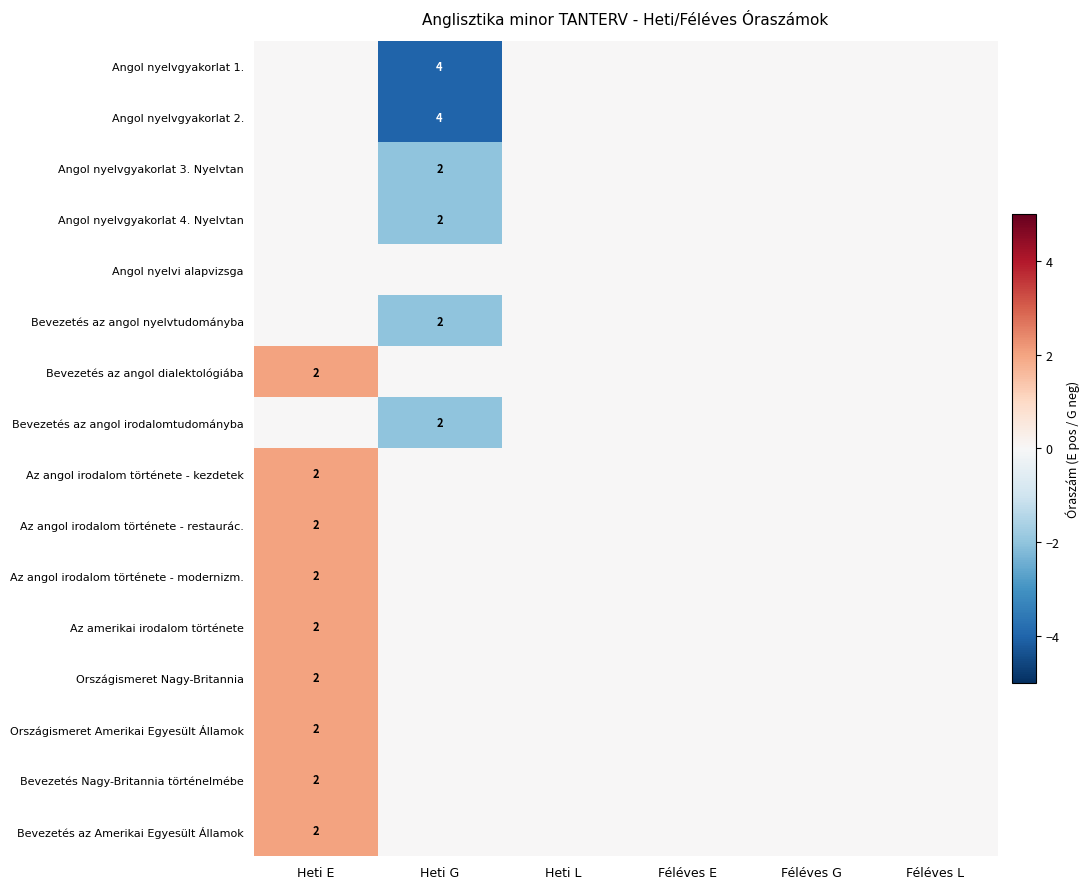

Which category has the highest value across all series?

Heti E